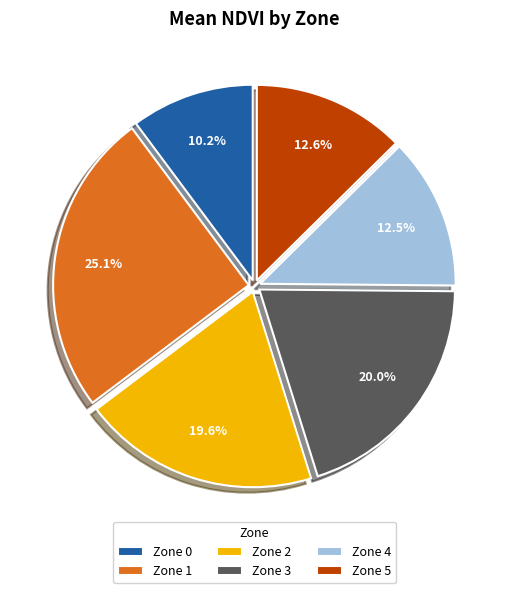

What is the total percentage of Zone 2 and Zone 3?

39.6%